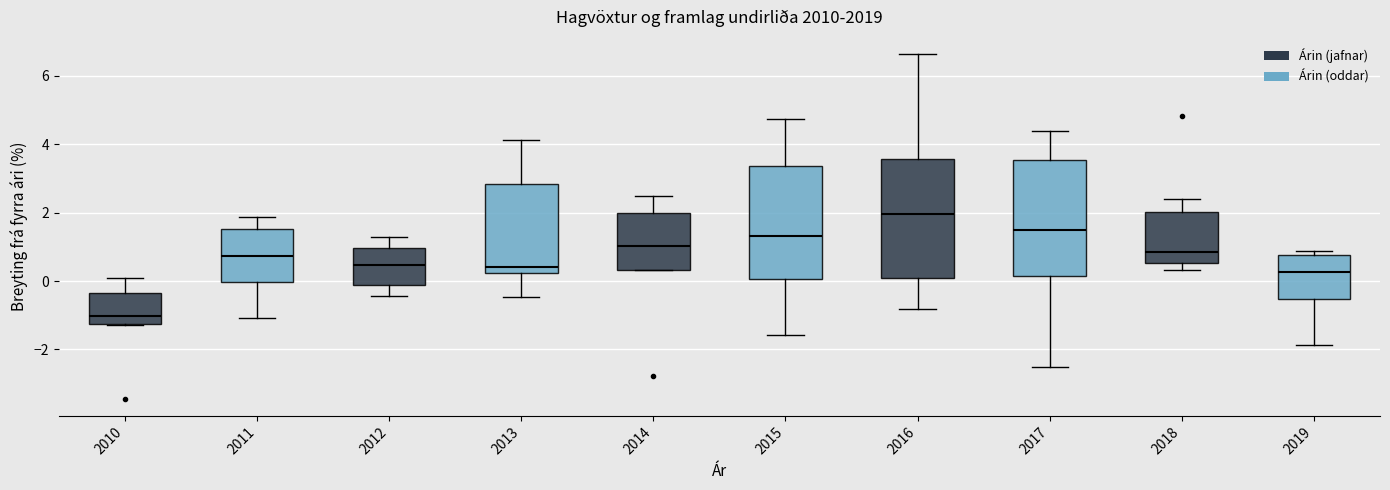

Where is the upper edge of the box at x = 2016 on the y-axis? The values are not printed on the chart, so give them approximately, as read against the axis.

3.6